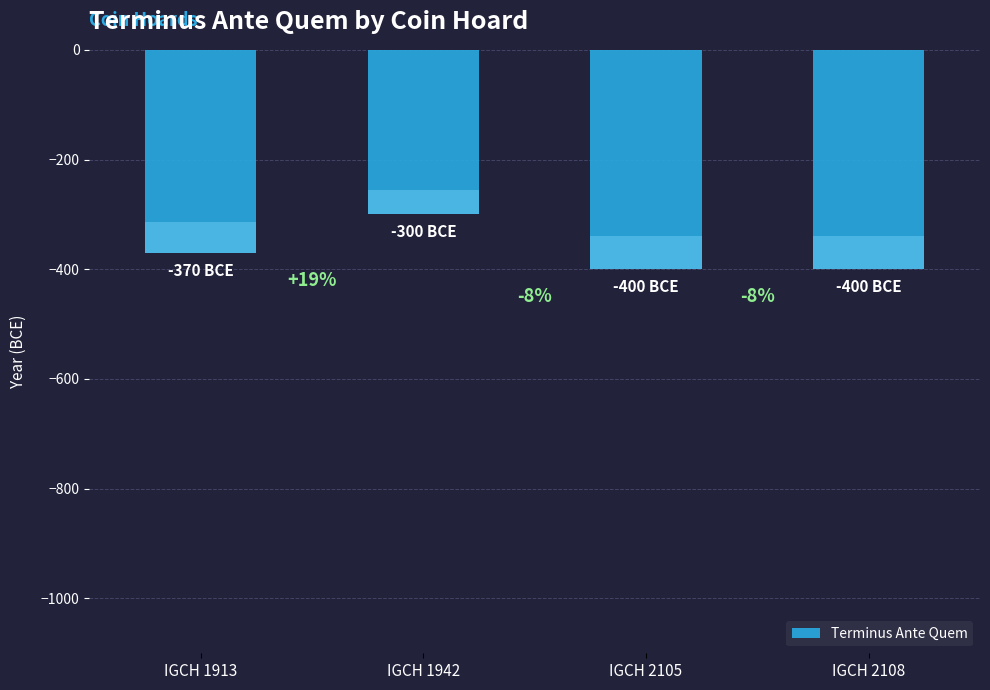

How many values are below -370?

2